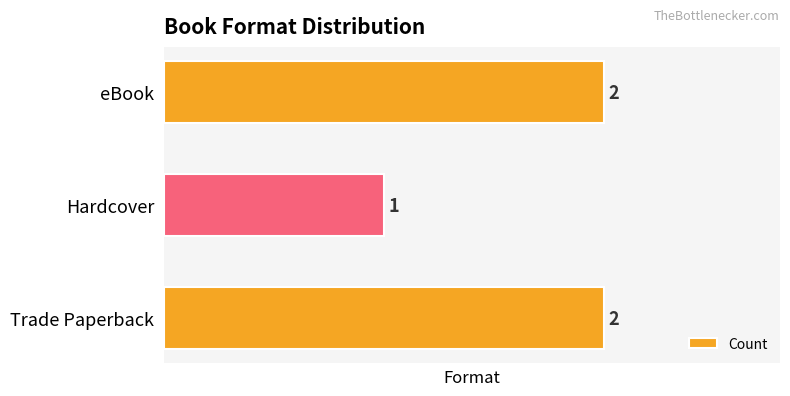

How many data points does each series have?

3